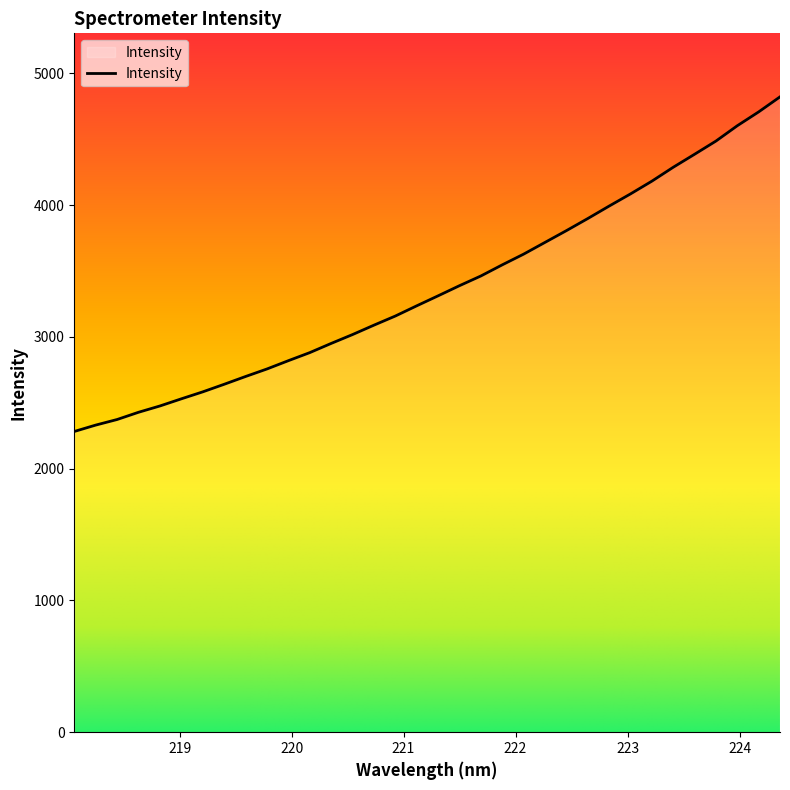

What is the smallest value displayed?

2282.0